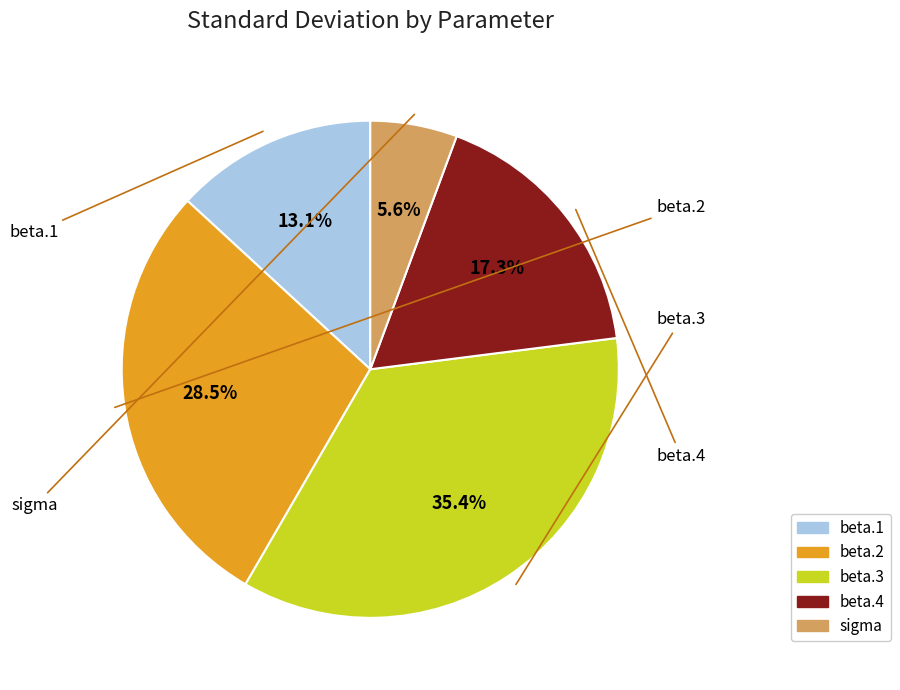

Between beta.2 and sigma, which is larger?

beta.2